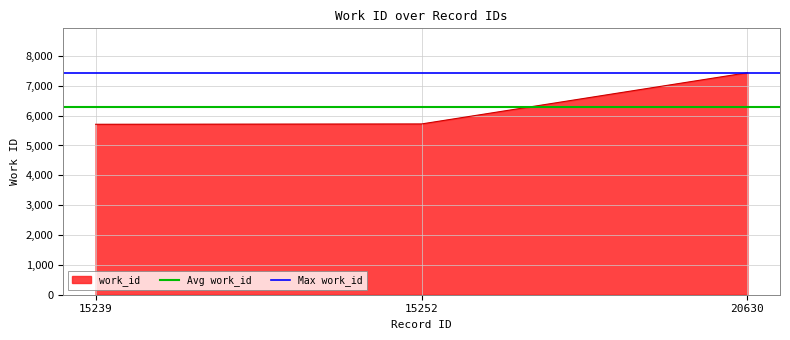

What is the lowest value of the work_id series?

5711